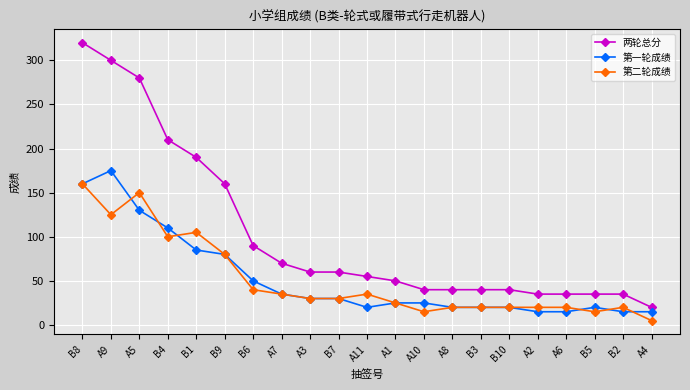

Is it true that 第一轮成绩 equals 19 at B7?

False